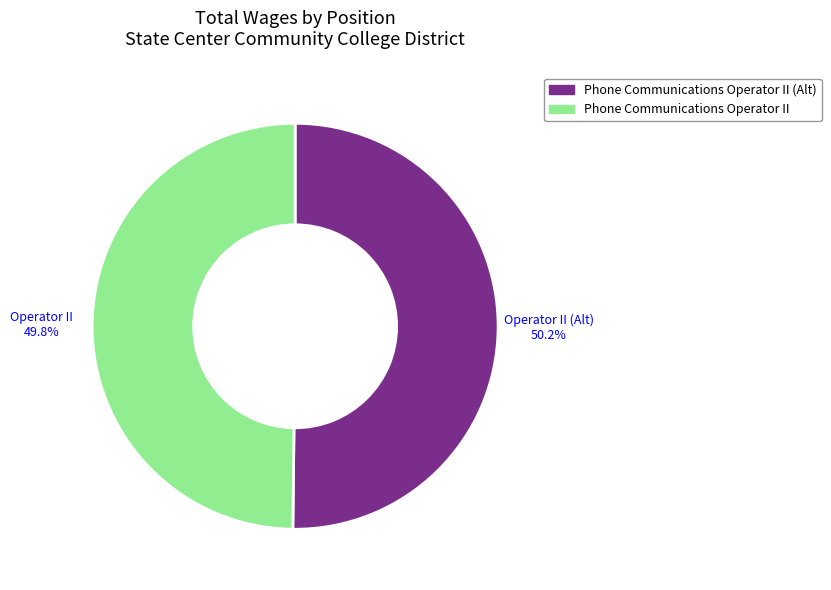

Does any single category account for the majority?

Yes